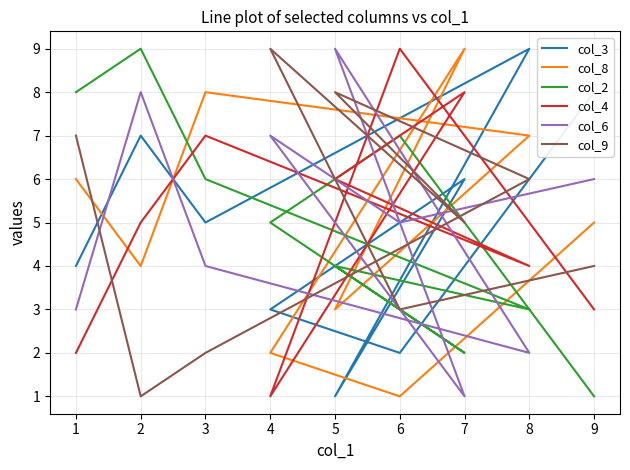

List the series in order of their peak value, lowest first.

col_3, col_8, col_2, col_4, col_6, col_9